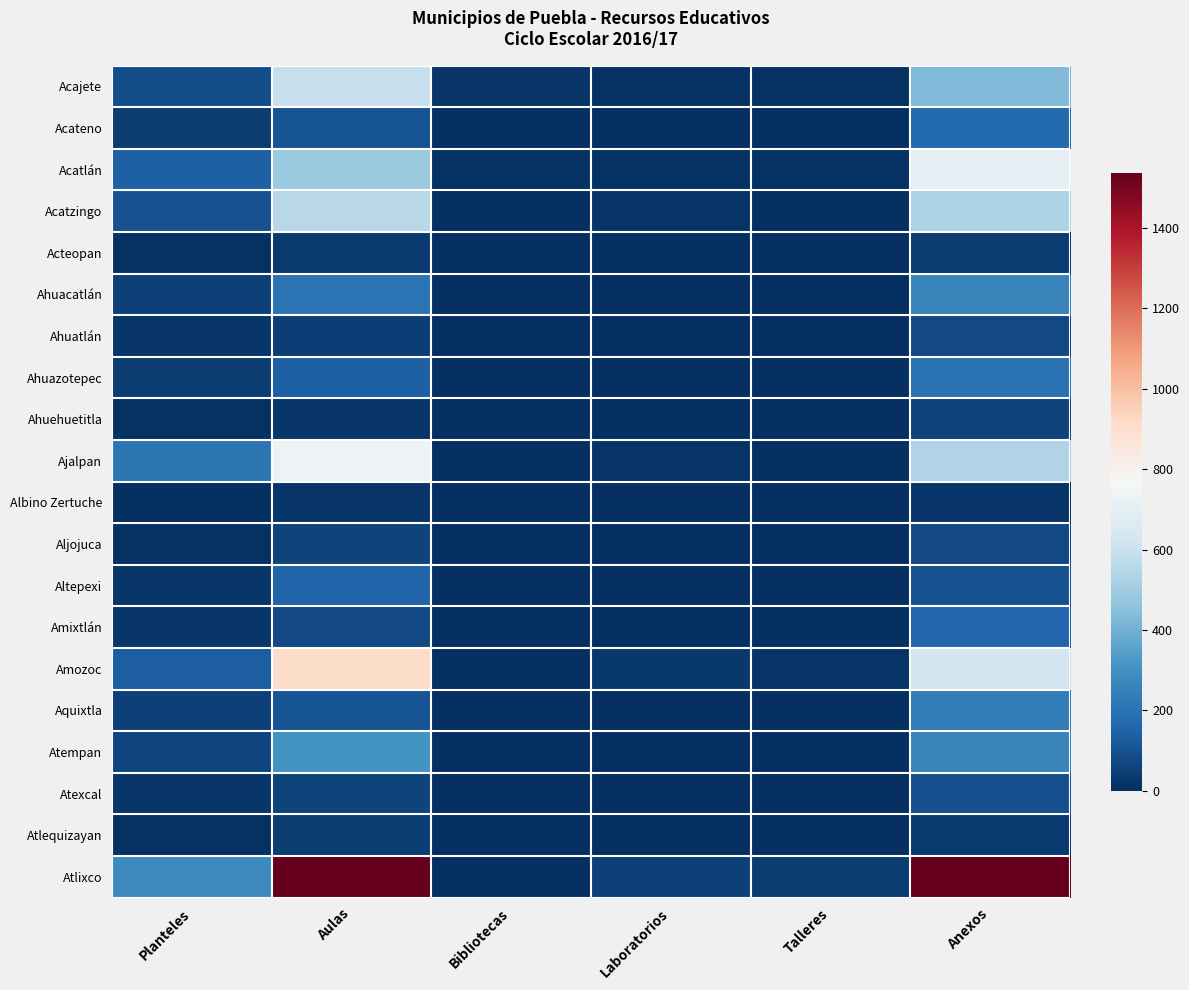

What is the total value across all series at Talleres?

83